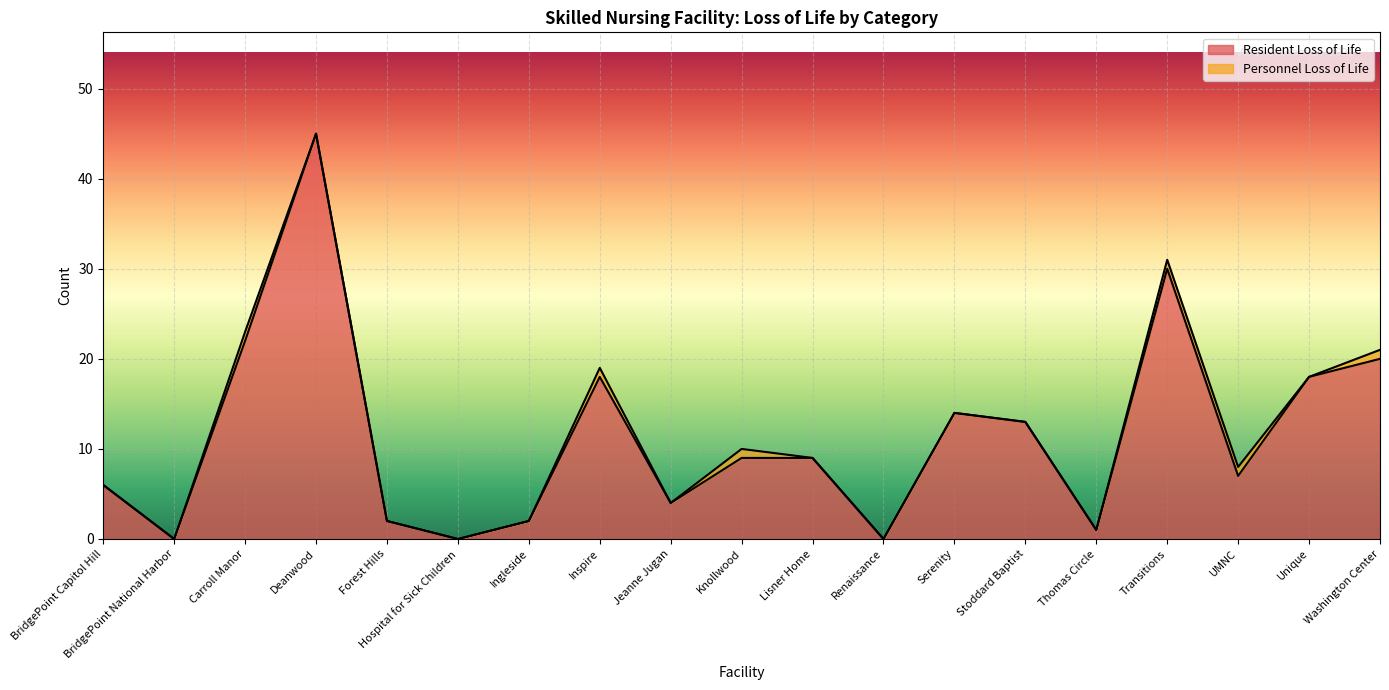

How many positive values are there?

16